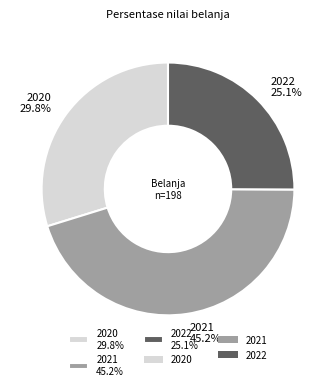

Is it true that 2022 is 39% of the pie?

False